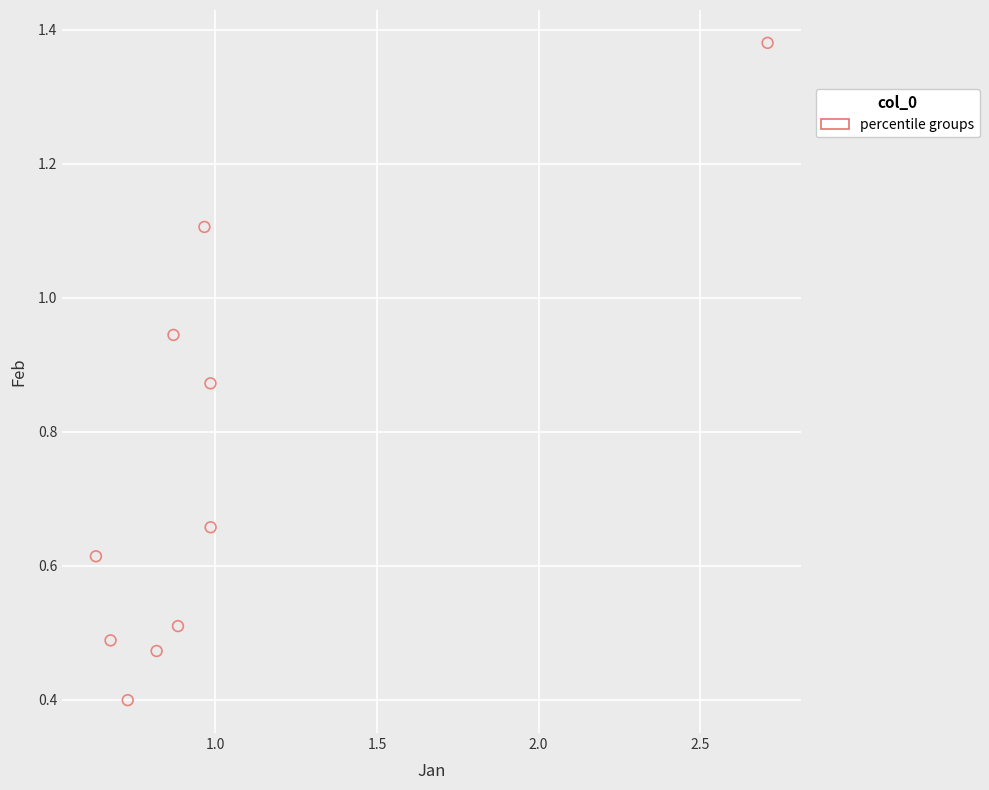

What Y value in the scatter plot is closest to 0?

0.4